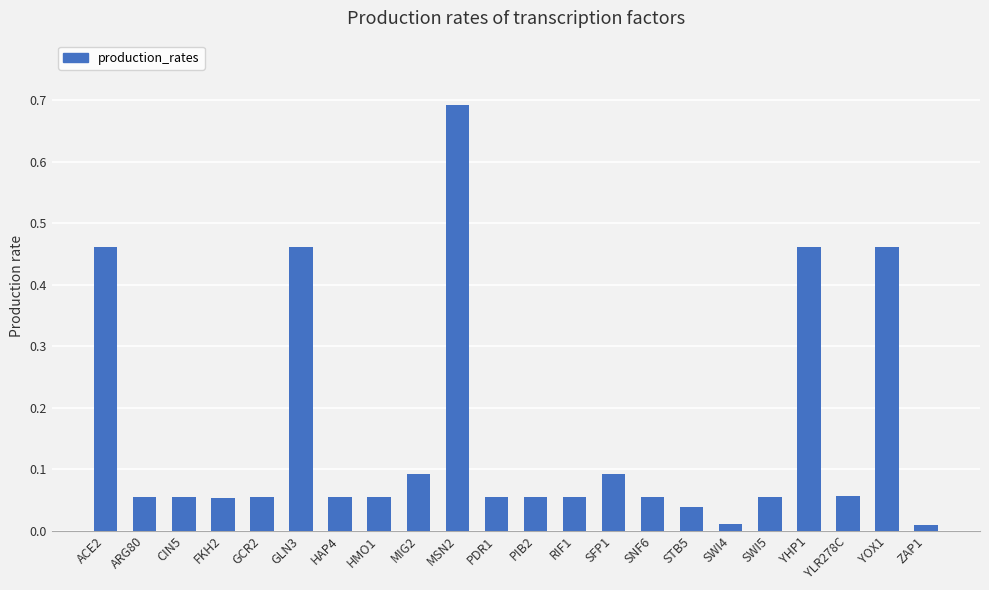

Is it true that the value at CIN5 is 0.1?

True